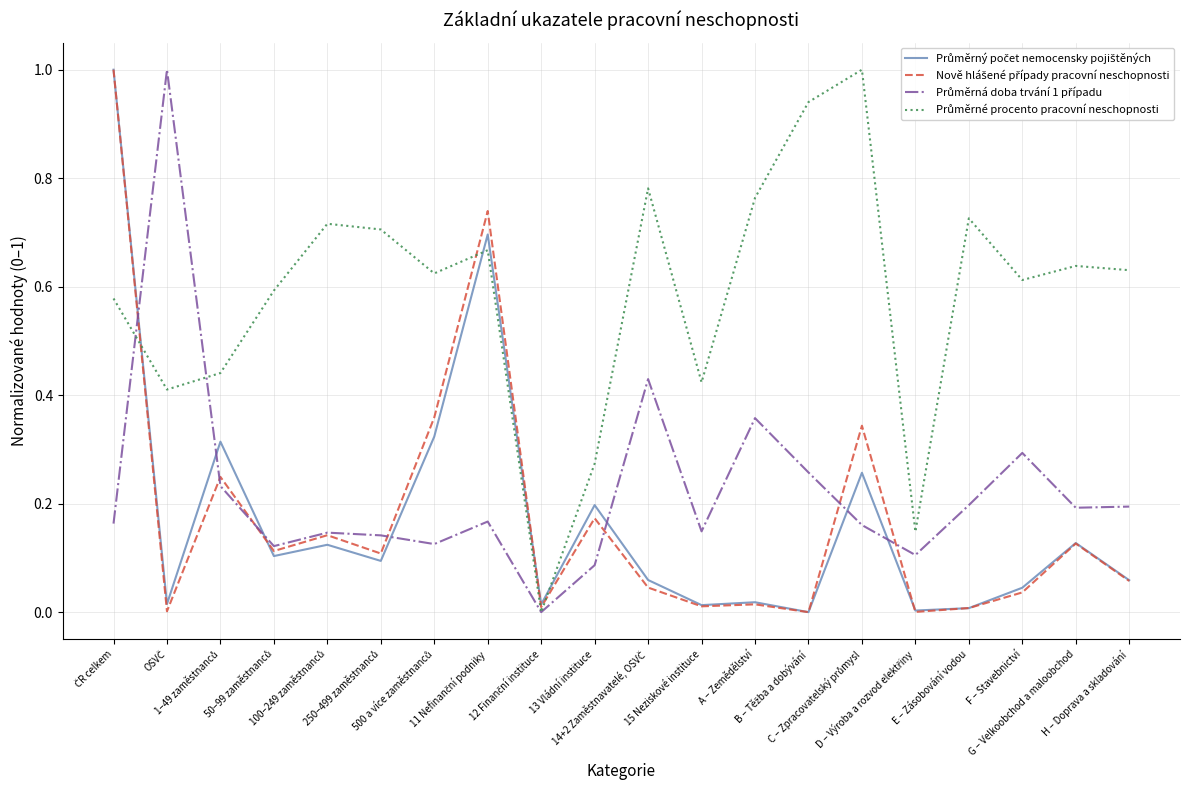

What is the greatest value displayed?

1.0